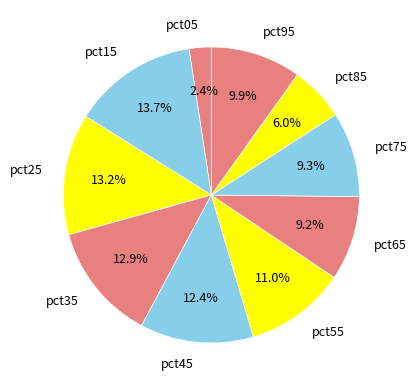

What percentage do pct25 and pct95 together represent?

23.1%